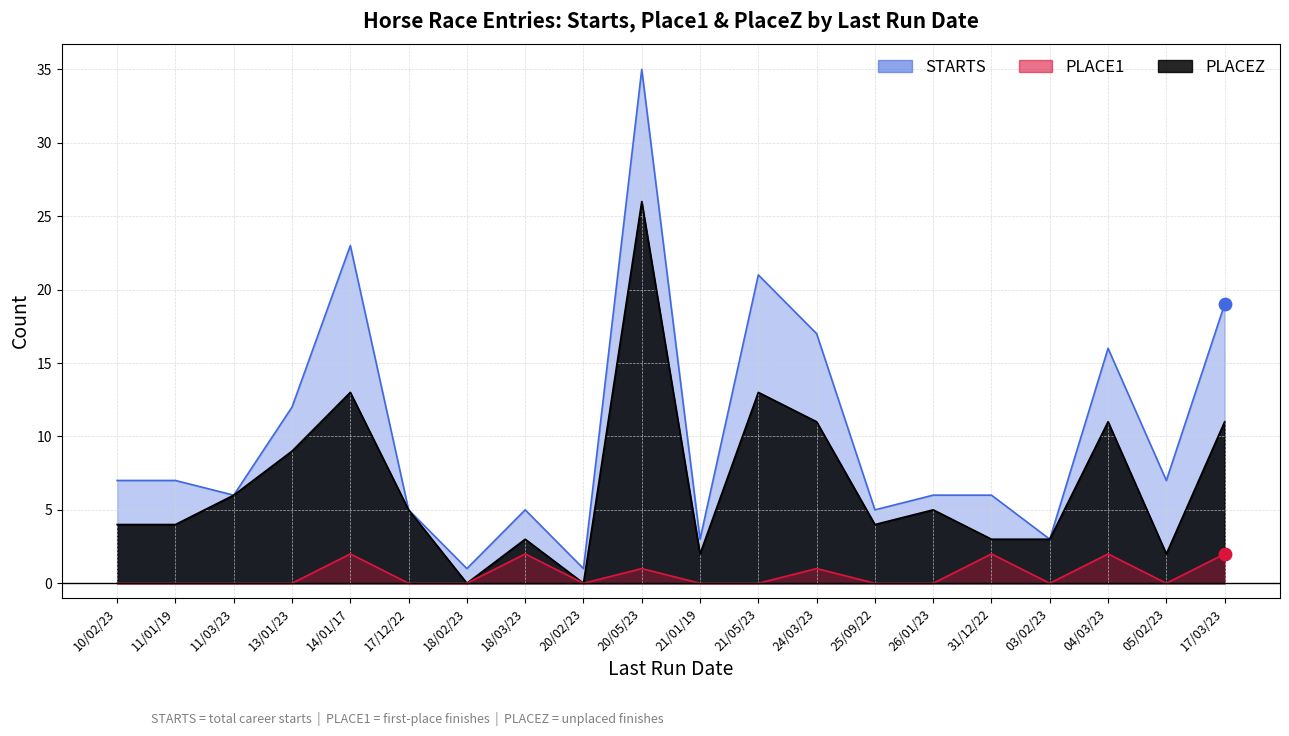

At which category is the sum across all series the highest?

20/05/23